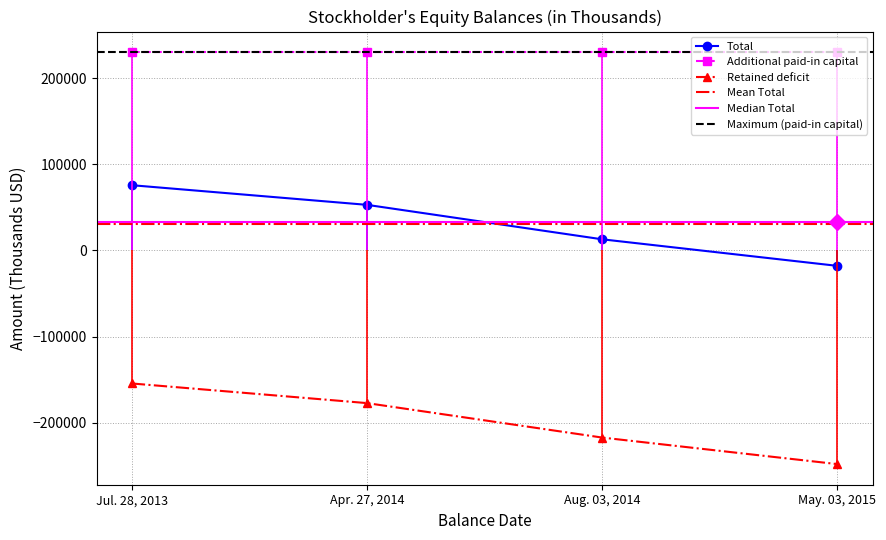

Is the value of Total at May. 03, 2015 greater than the value of Retained deficit at Aug. 03, 2014?

Yes